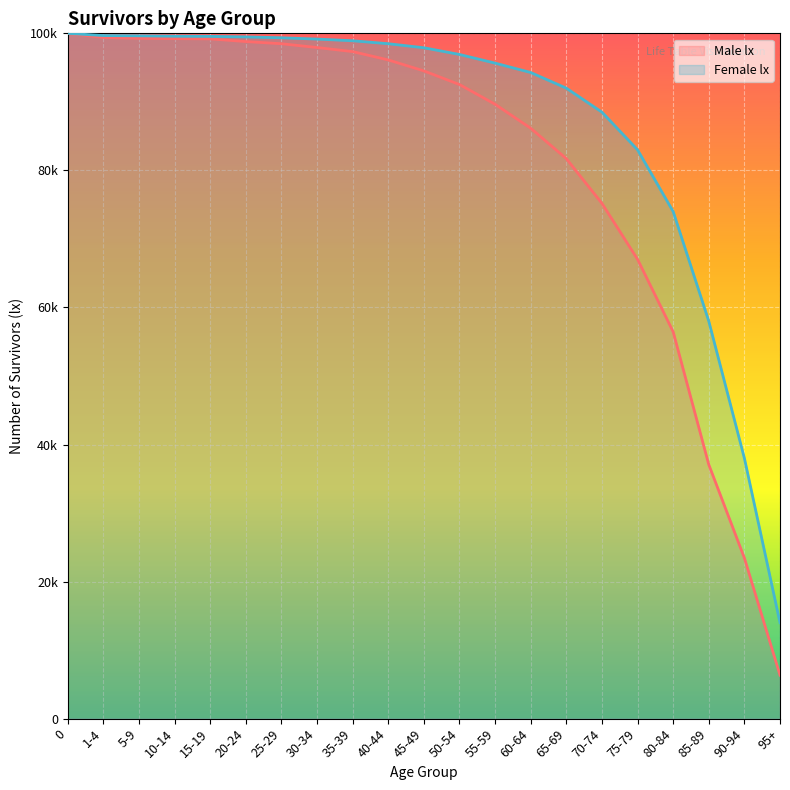

How many distinct data groups are displayed?

2